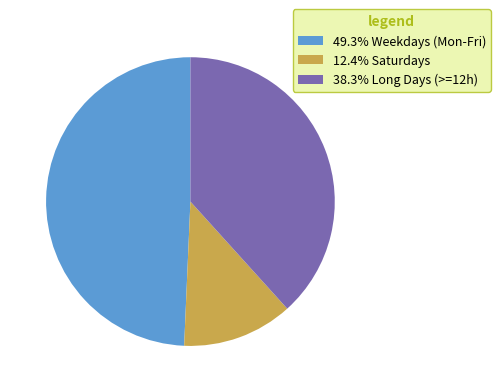

Is there any slice that represents more than half of the pie?

No